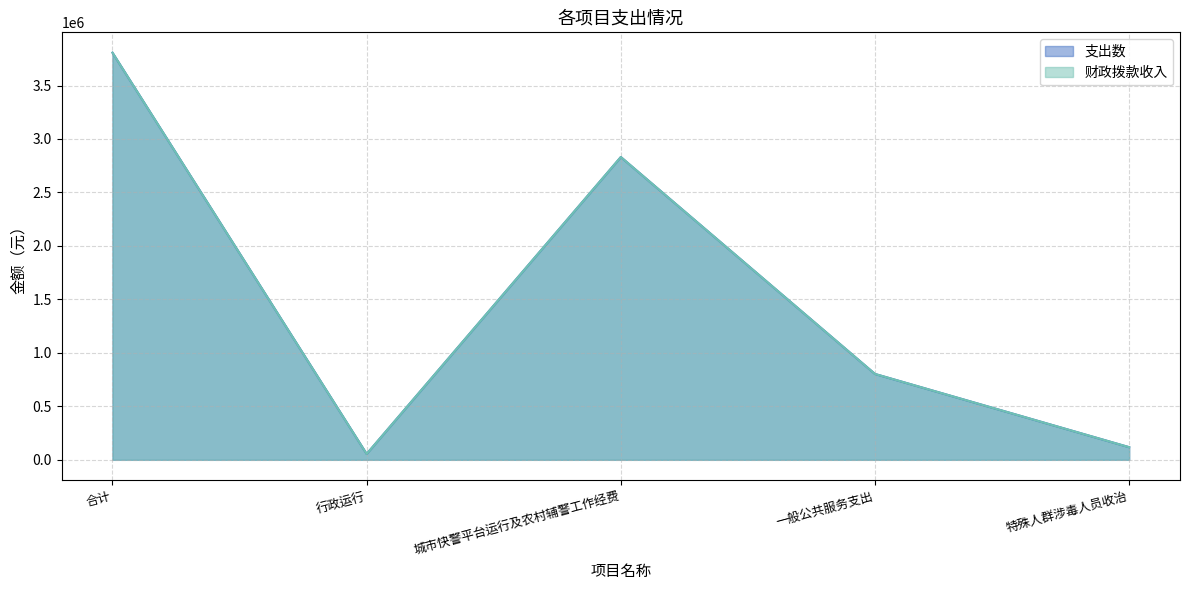

Where is the first local maximum for 财政拨款收入?

城市快警平台运行及农村辅警工作经费